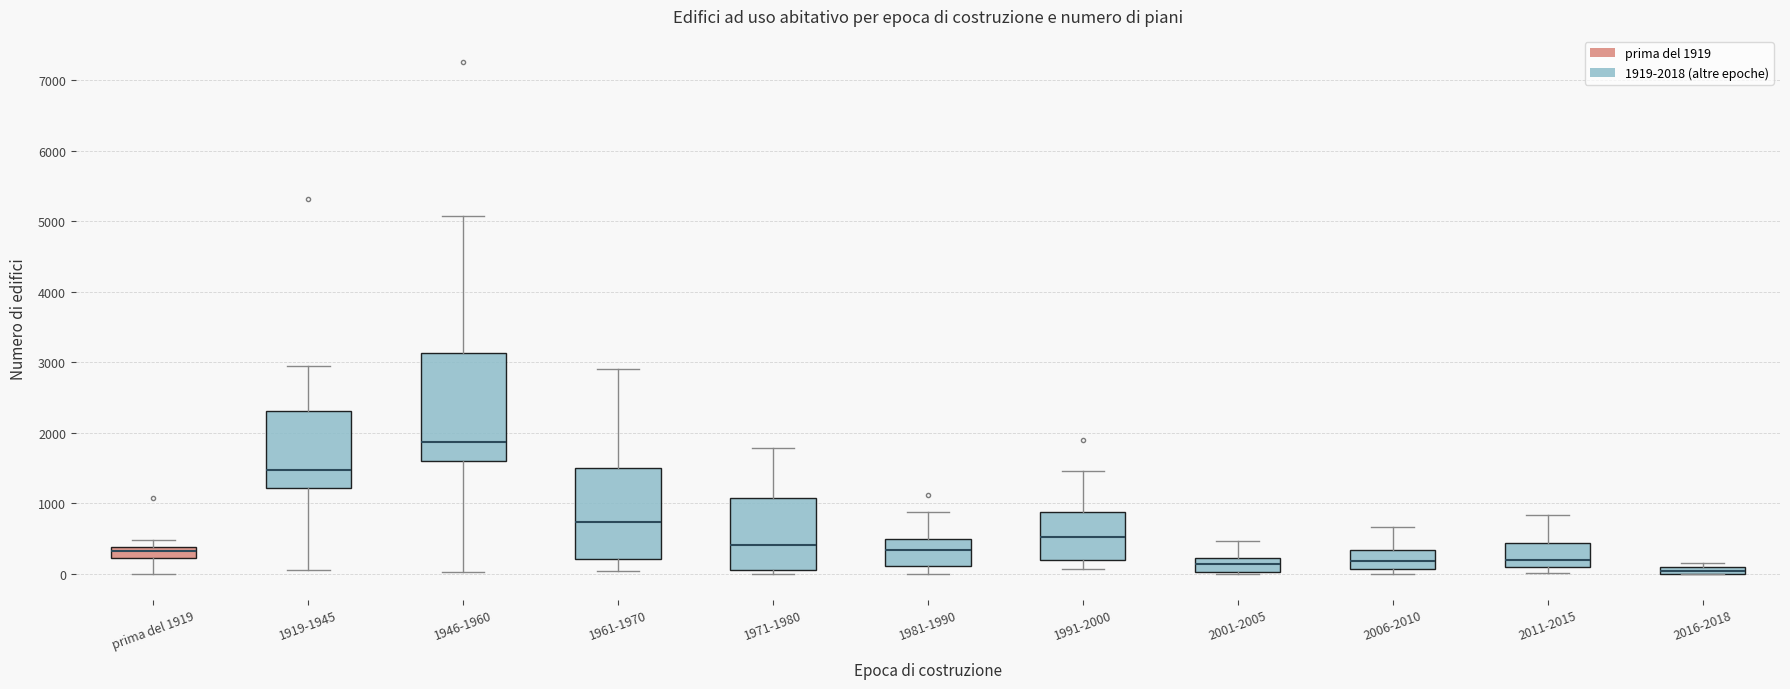

Which box's median line is the highest?

1946-1960